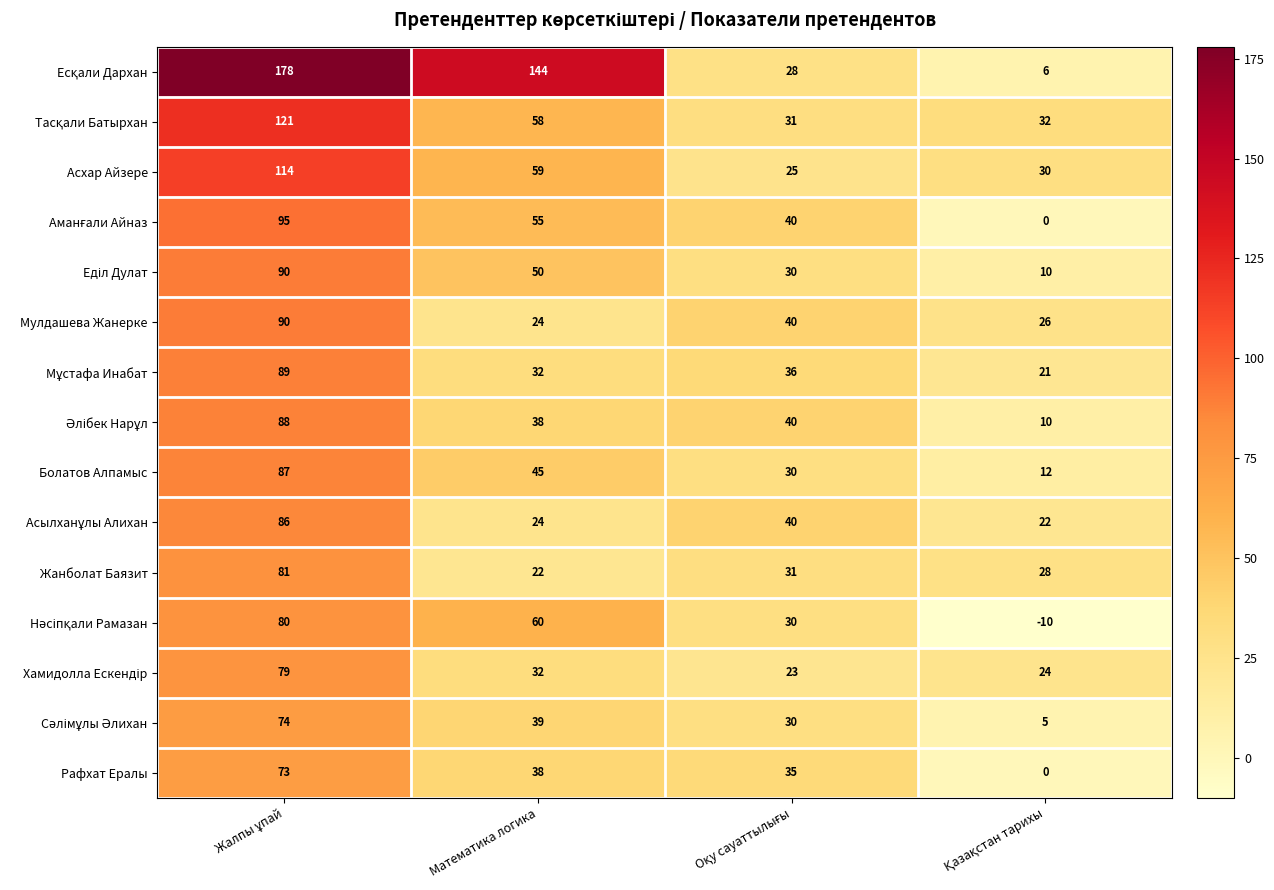

What is the approximate value of Жанболат Баязит at Математика логика, to the nearest 5?

20